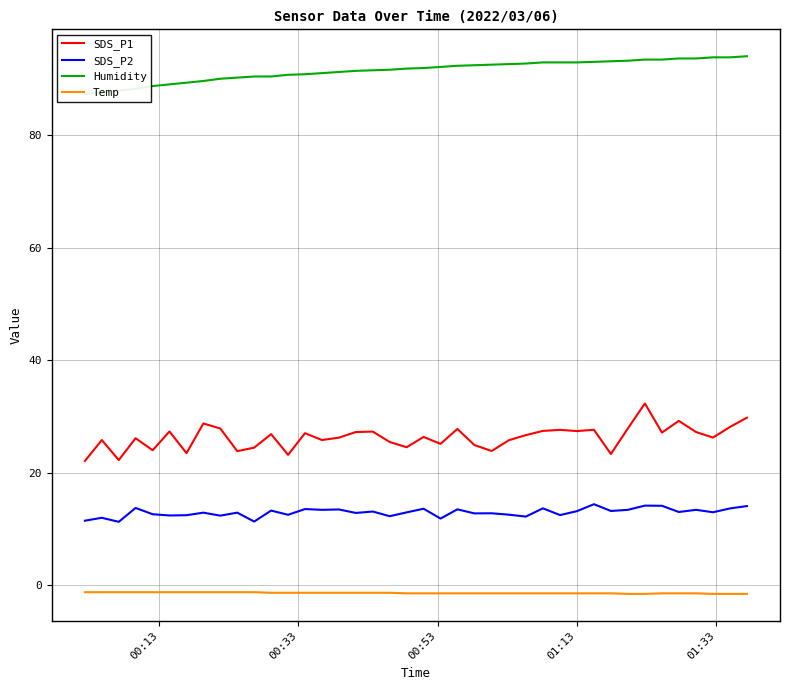

What is the average value of the SDS_P2 series?

13.0